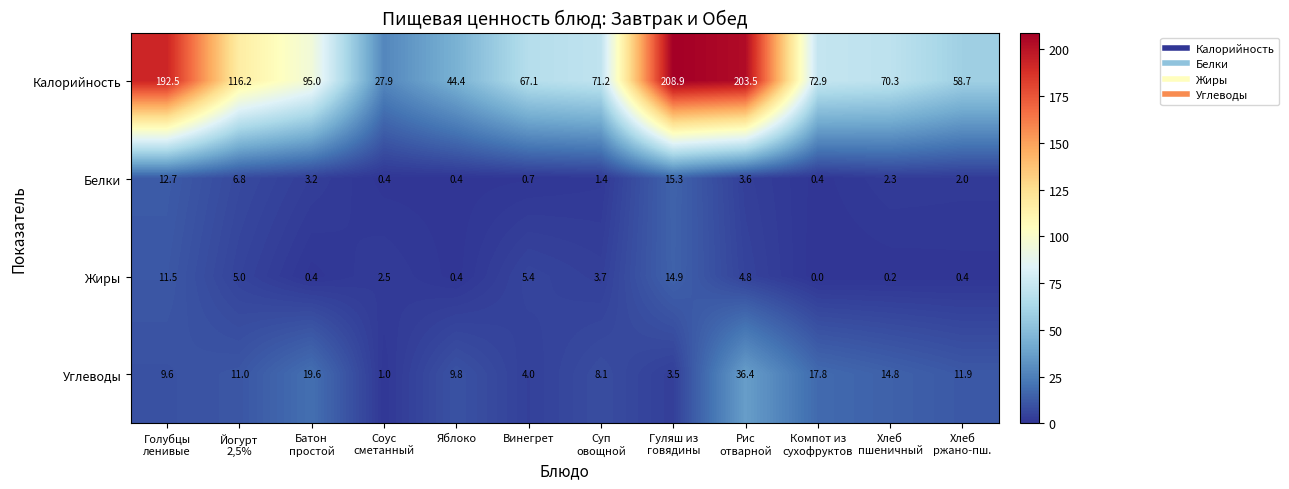

What is the maximum value for Углеводы?

36.4